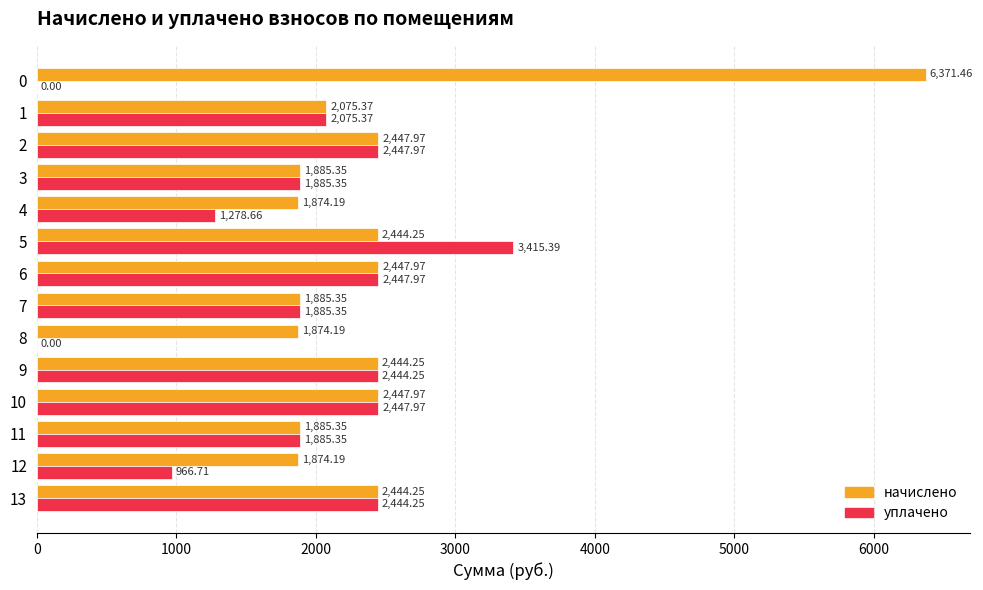

Which series has the largest range (max minus min)?

начислено